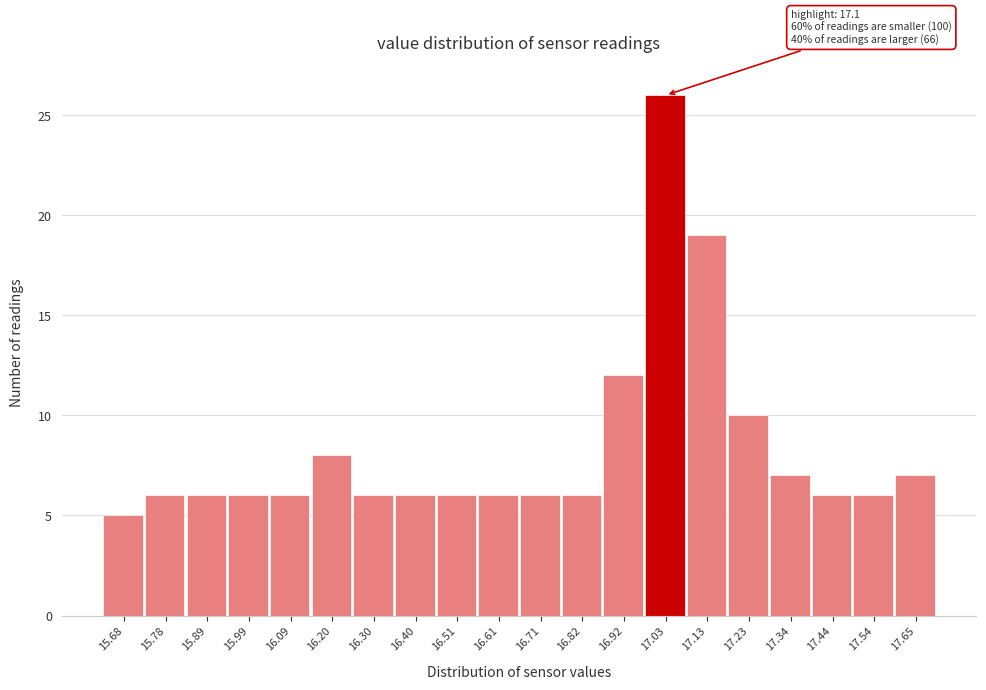

Reading left to right, transcribe all the data shown in this chart.

5	6	6	6	6	8	6	6	6	6	6	6	12	26	19	10	7	6	6	7